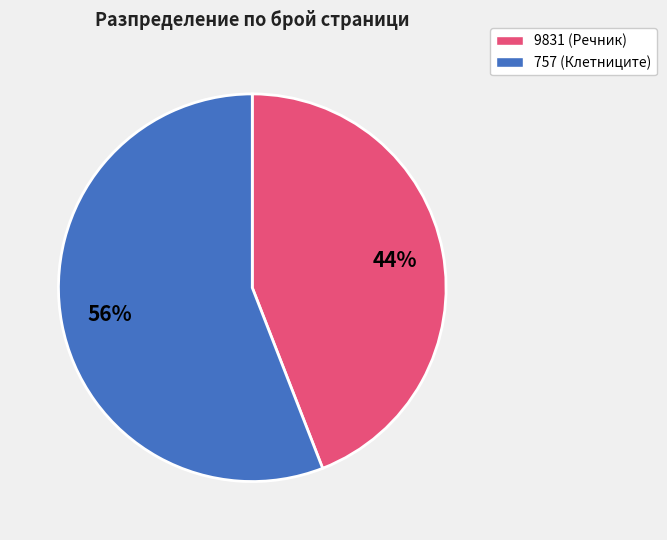

Count the number of slices in the pie.

2